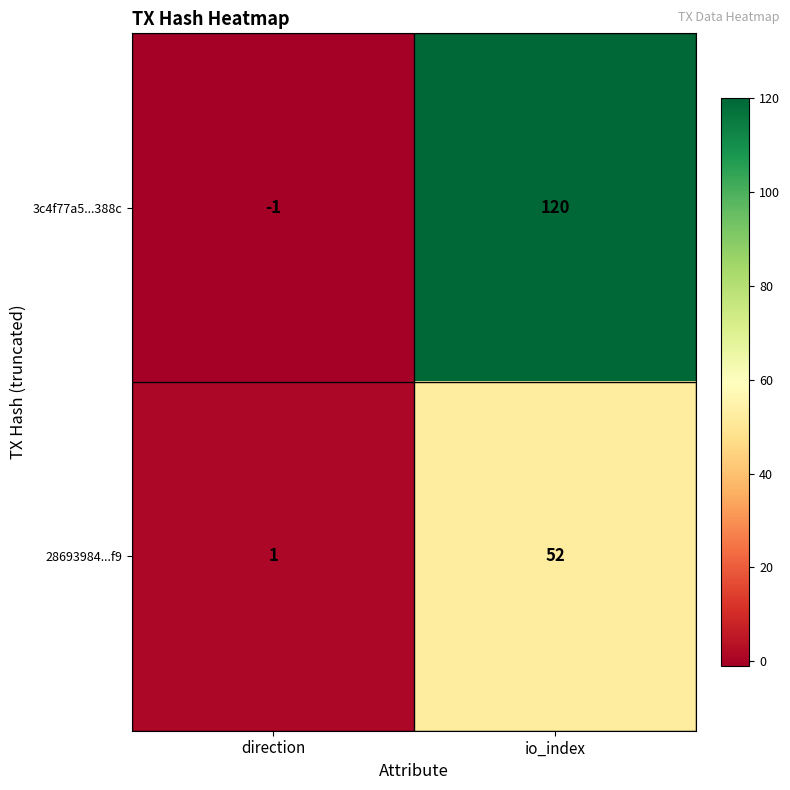

At which label does 3c4f77a5...388c reach its minimum?

direction